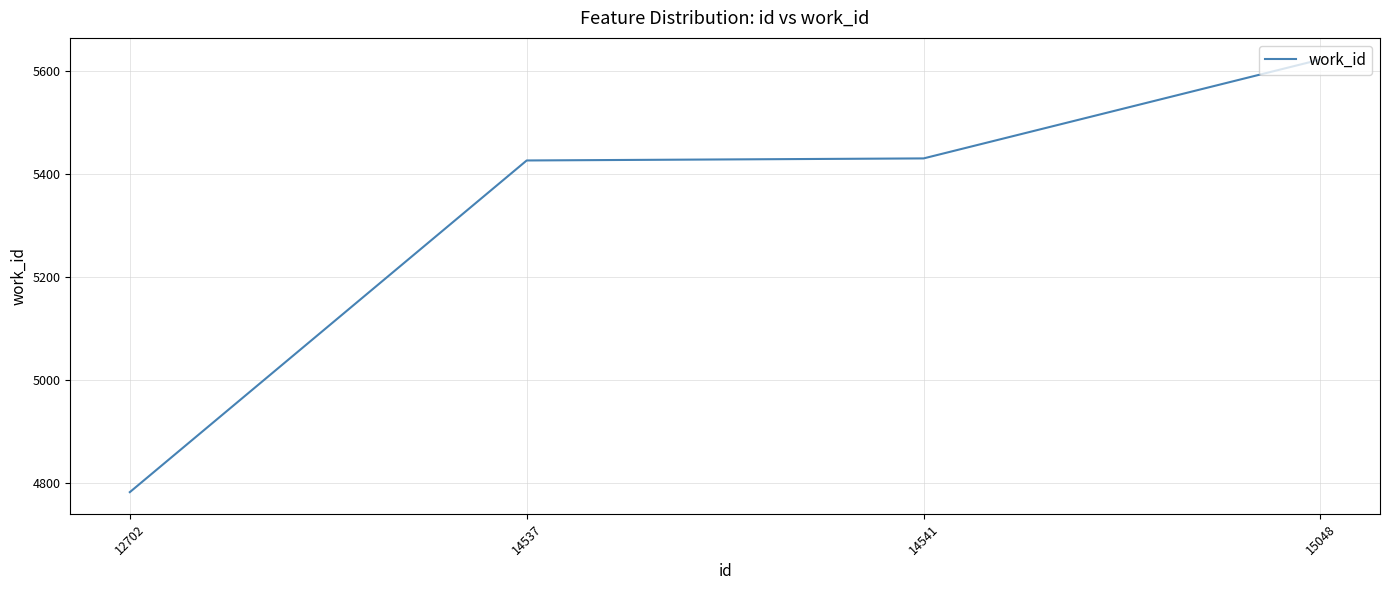

What is the change in value from 12702 to 14541?

+648